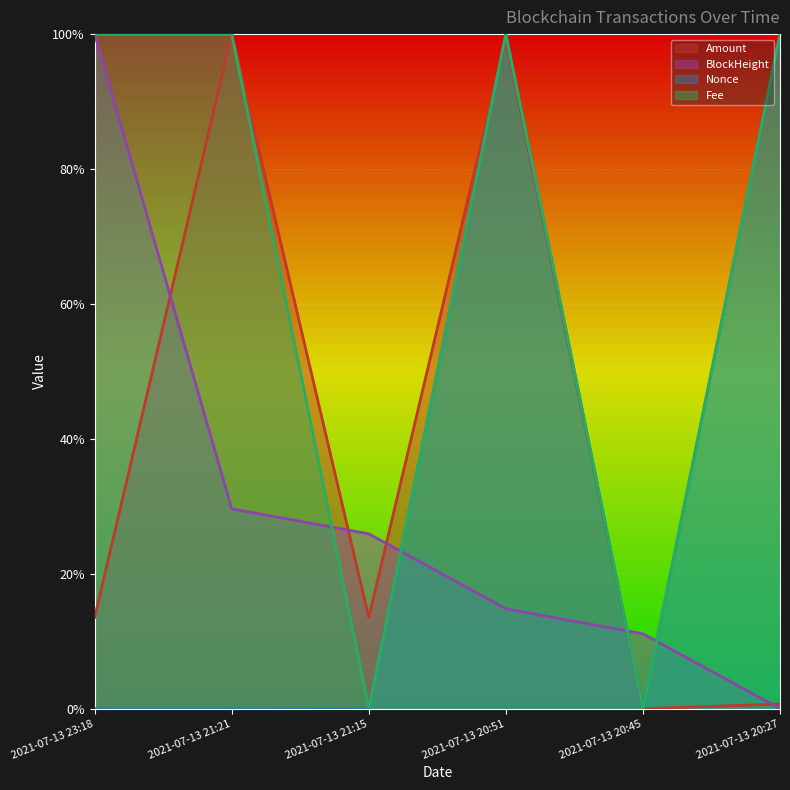

The Nonce series shows 0.0 at 2021-07-13 21:21. True or false?

True